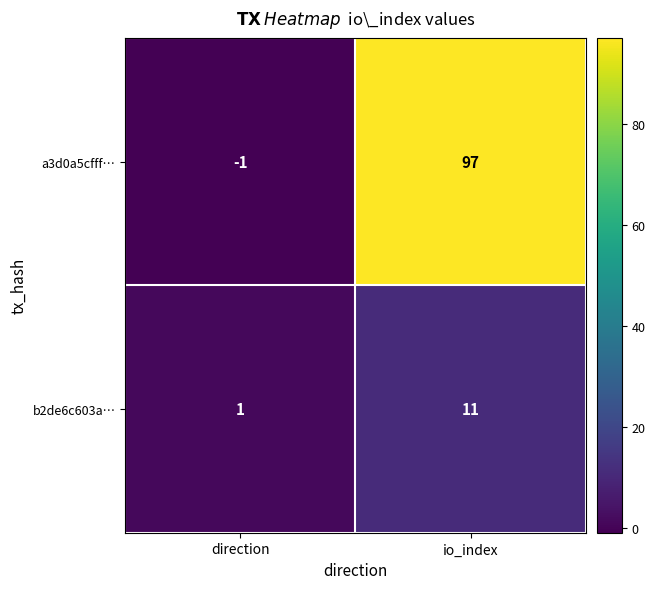

Rank the series by their maximum value, from lowest to highest.

b2de6c603a…, a3d0a5cfff…